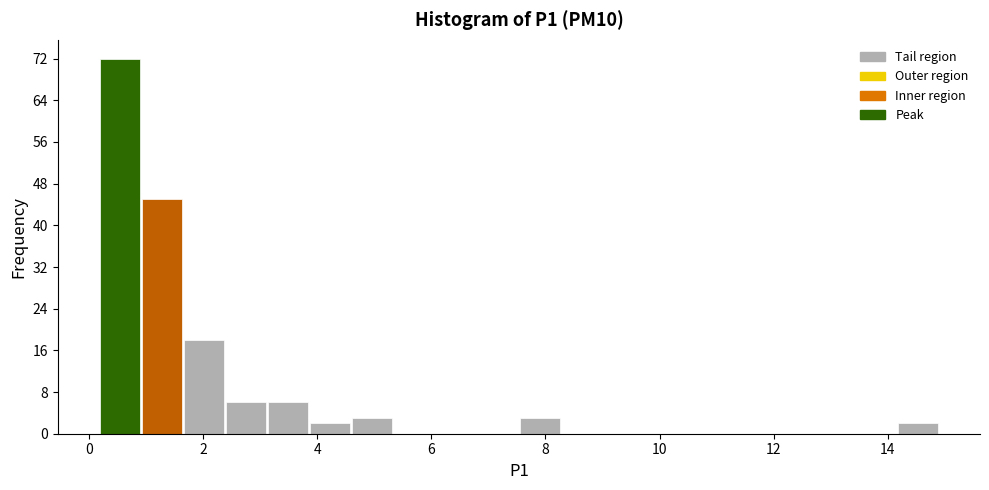

Read against the x-axis, roughly where is the centre of the tallest bar?

0.6